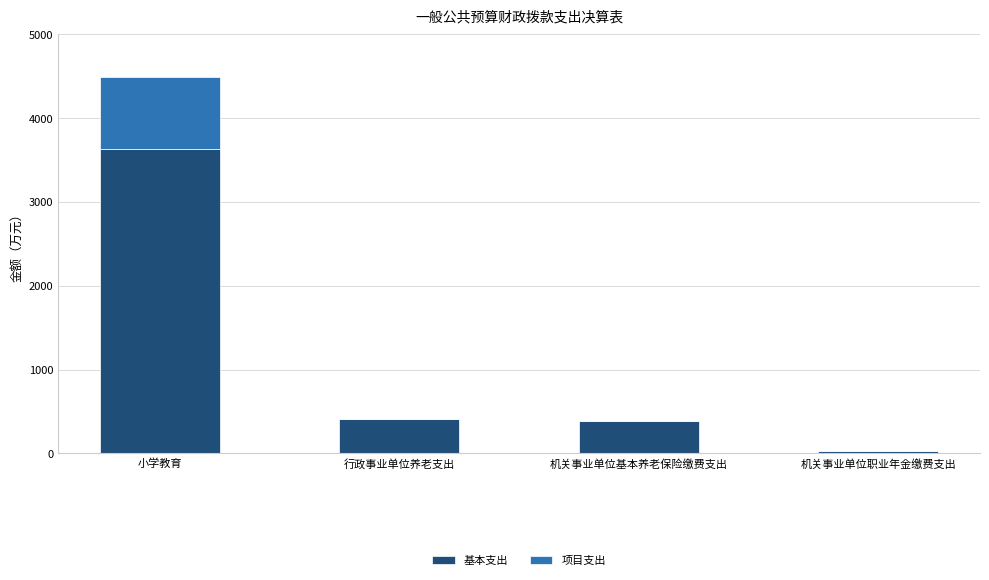

What is the sum of the 基本支出 values at 机关事业单位基本养老保险缴费支出 and 行政事业单位养老支出?

803.0